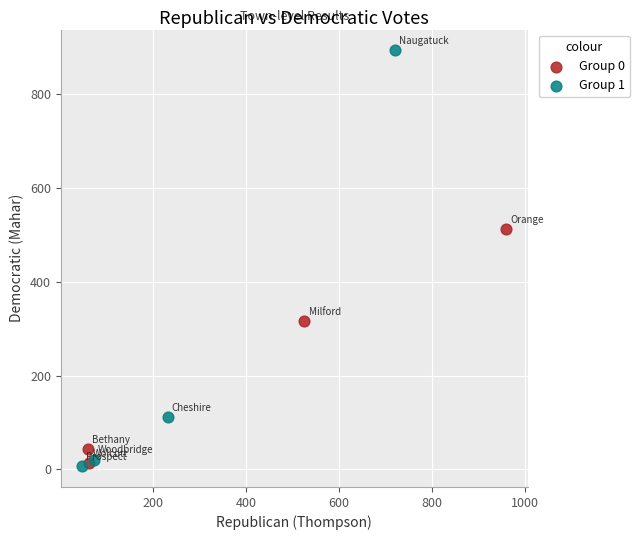

Which series has the largest Y range (max minus min)?

Group 1